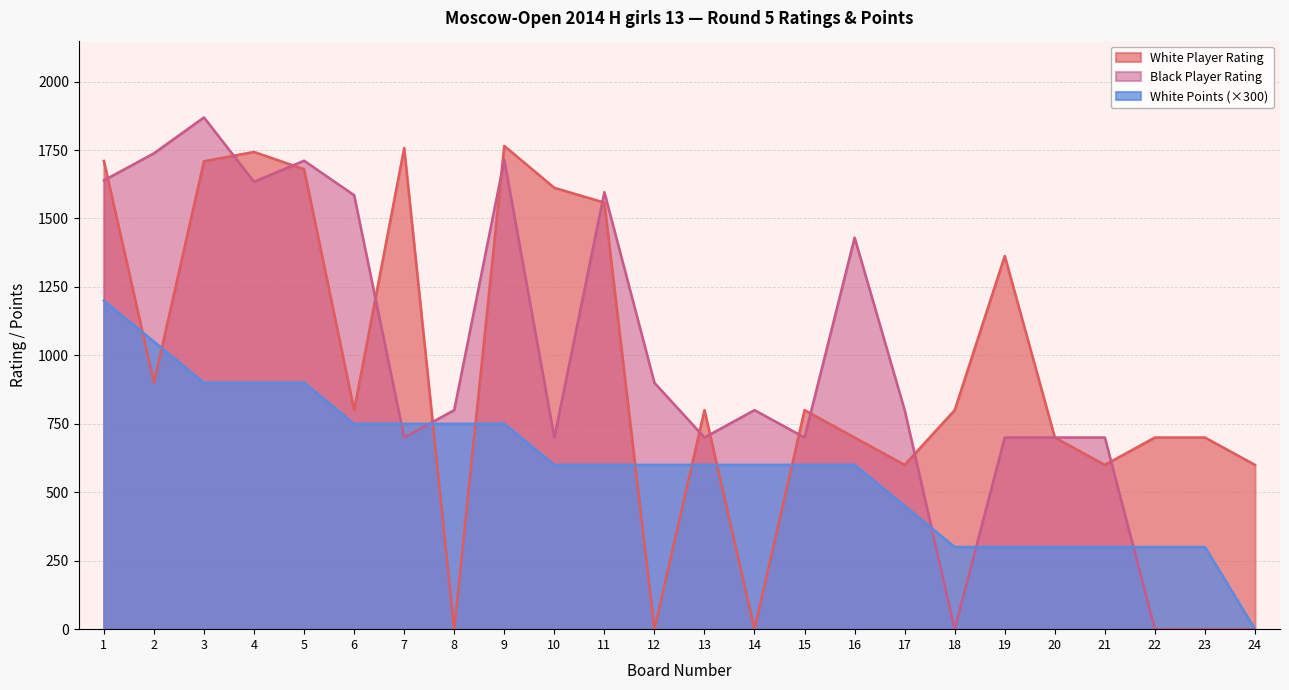

Which category has the highest value across all series?

3